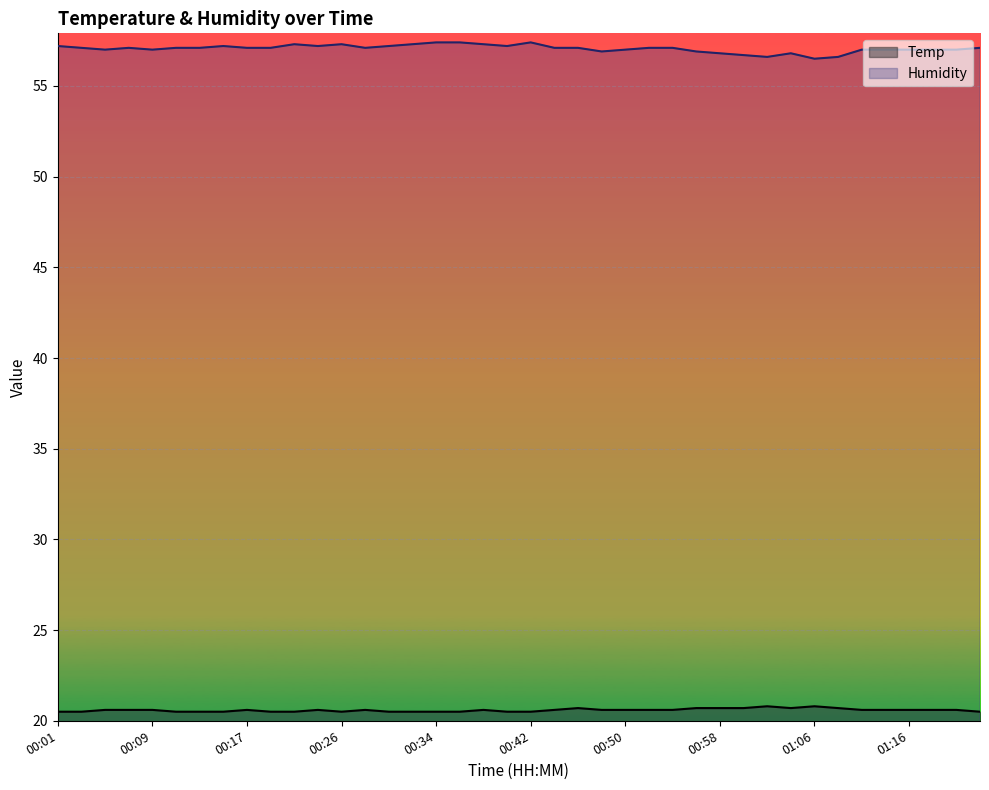

True or false: Humidity and Temp intersect in this chart.

False